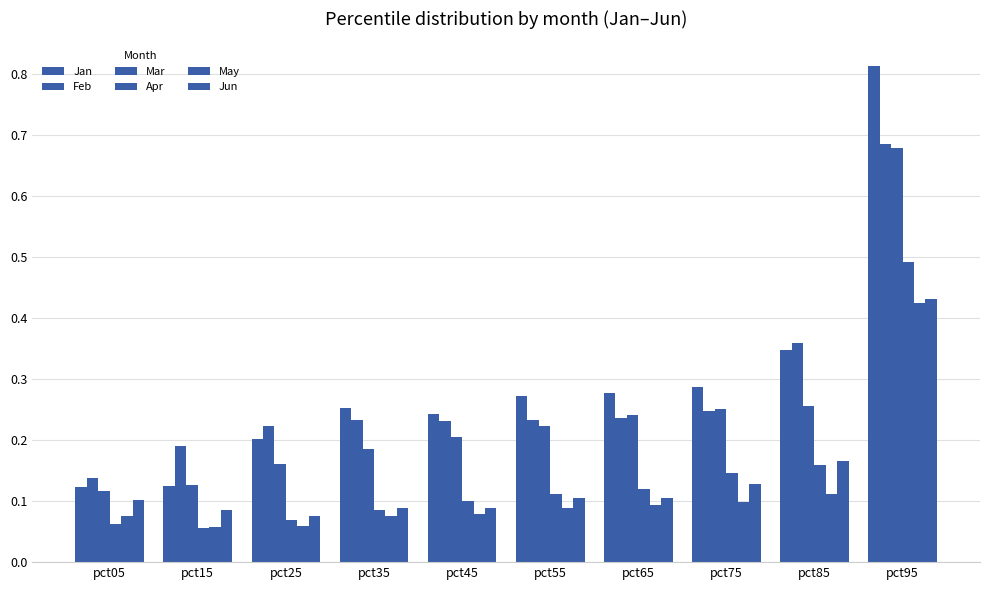

Does the chart contain stacked bars?

No